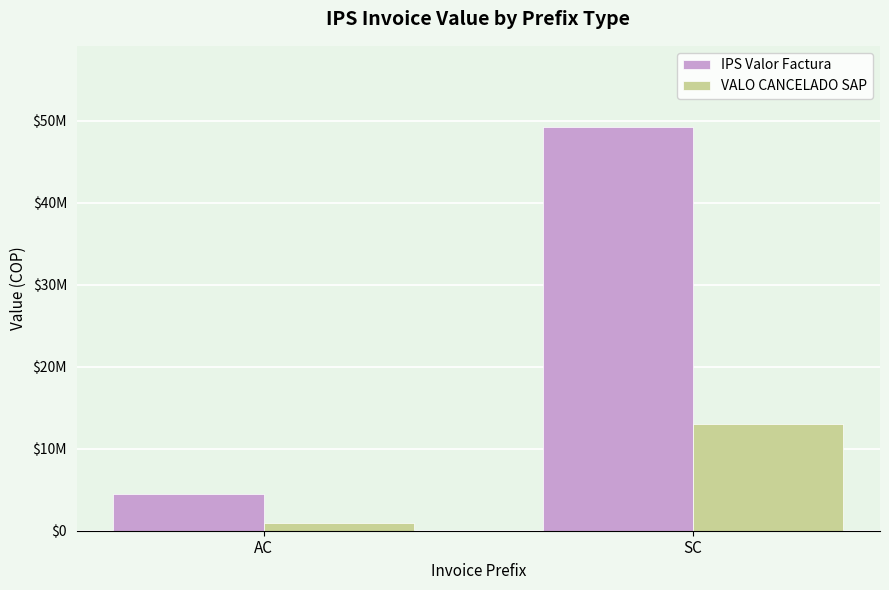

Rank the series by their maximum value, from lowest to highest.

VALO CANCELADO SAP, IPS Valor Factura